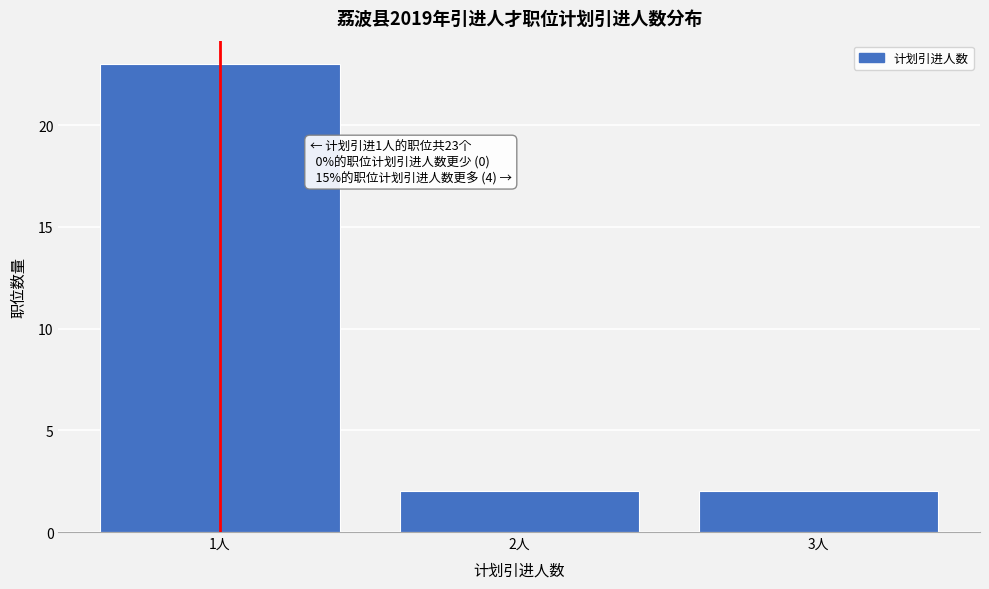

Reading left to right, what are all the values shown in this chart?

1人=23	2人=2	3人=2